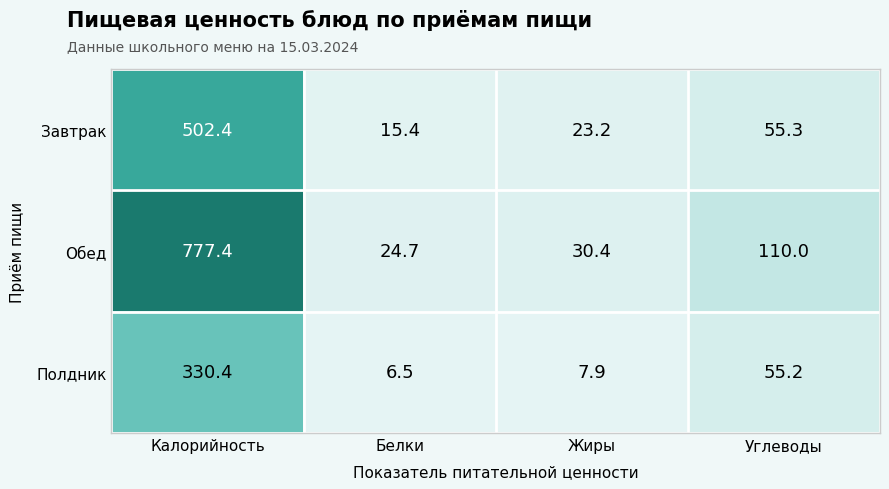

What is the spread (max minus min) of values at Калорийность?

447.0